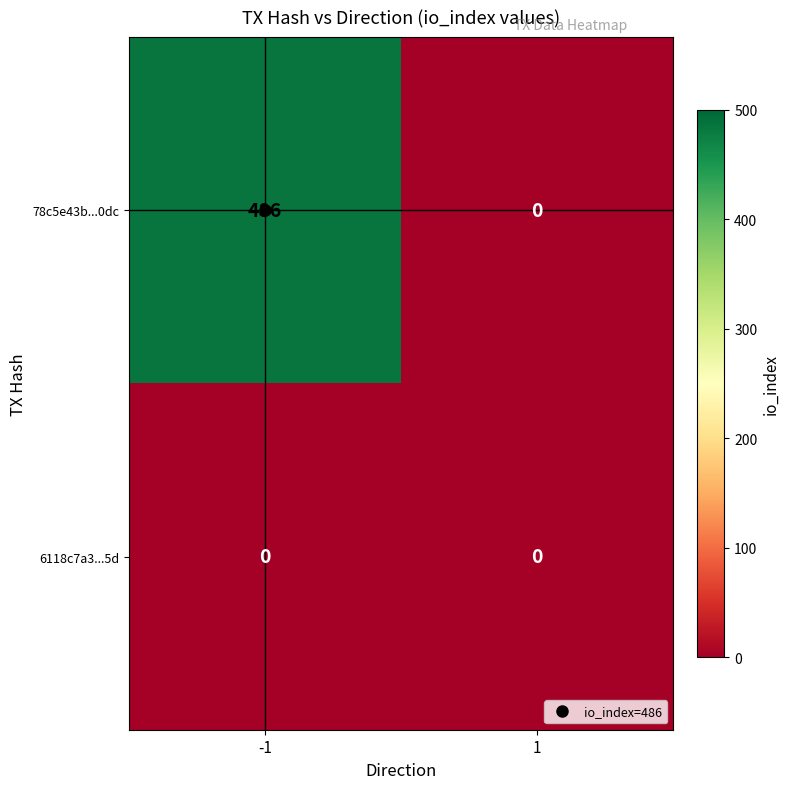

What is the approximate value of 78c5e43b...0dc at -1, to the nearest 50?

500